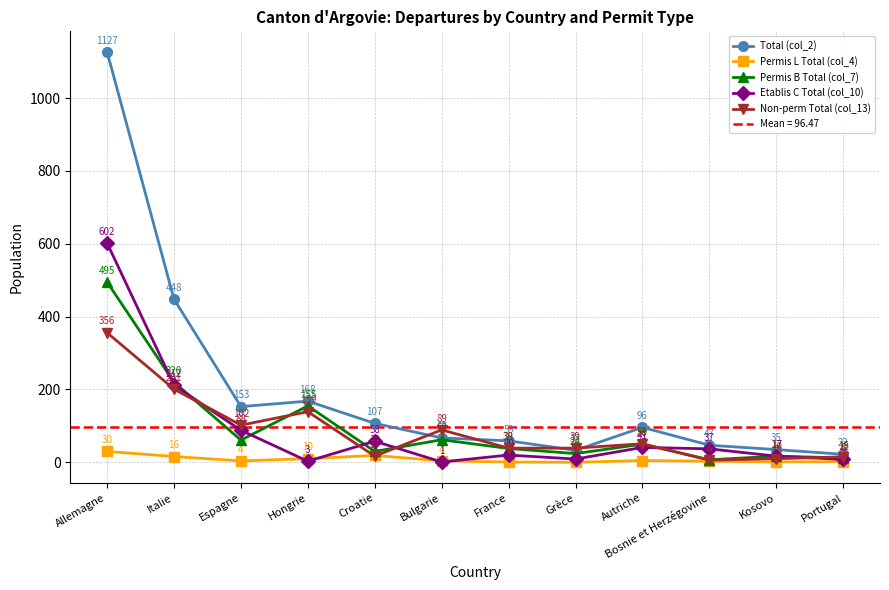

True or false: Permis B Total (col_7) has more than 0 interior local peaks.

True